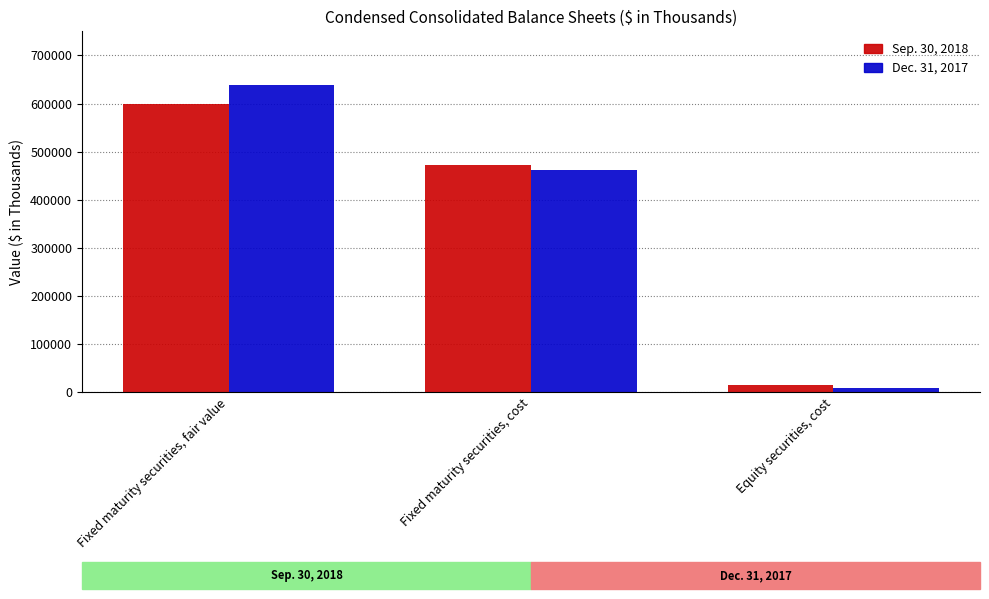

How many distinct data groups are displayed?

2